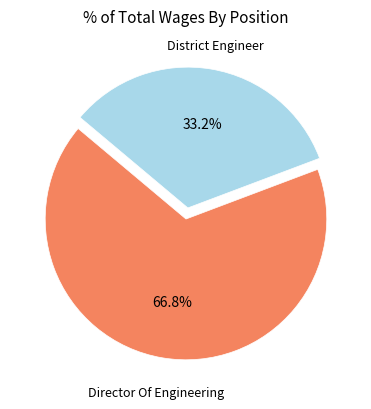

Is there a majority slice in this chart?

Yes